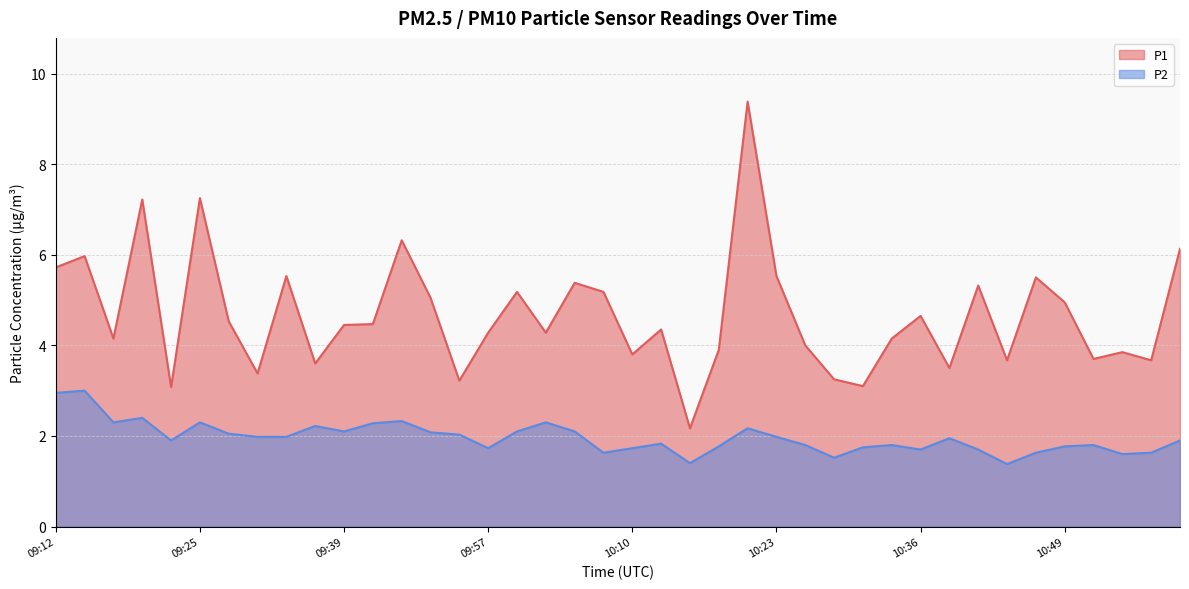

Rank the series at 10:46 from highest to lowest value.

P1, P2